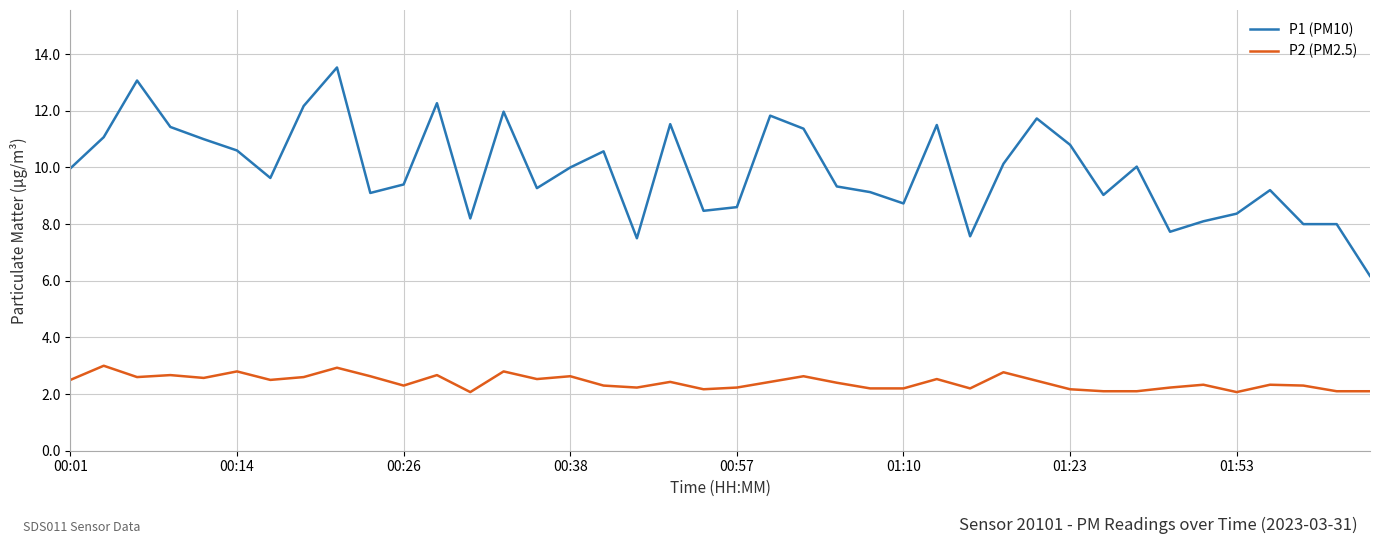

List the series in order of their peak value, lowest first.

P2 (PM2.5), P1 (PM10)